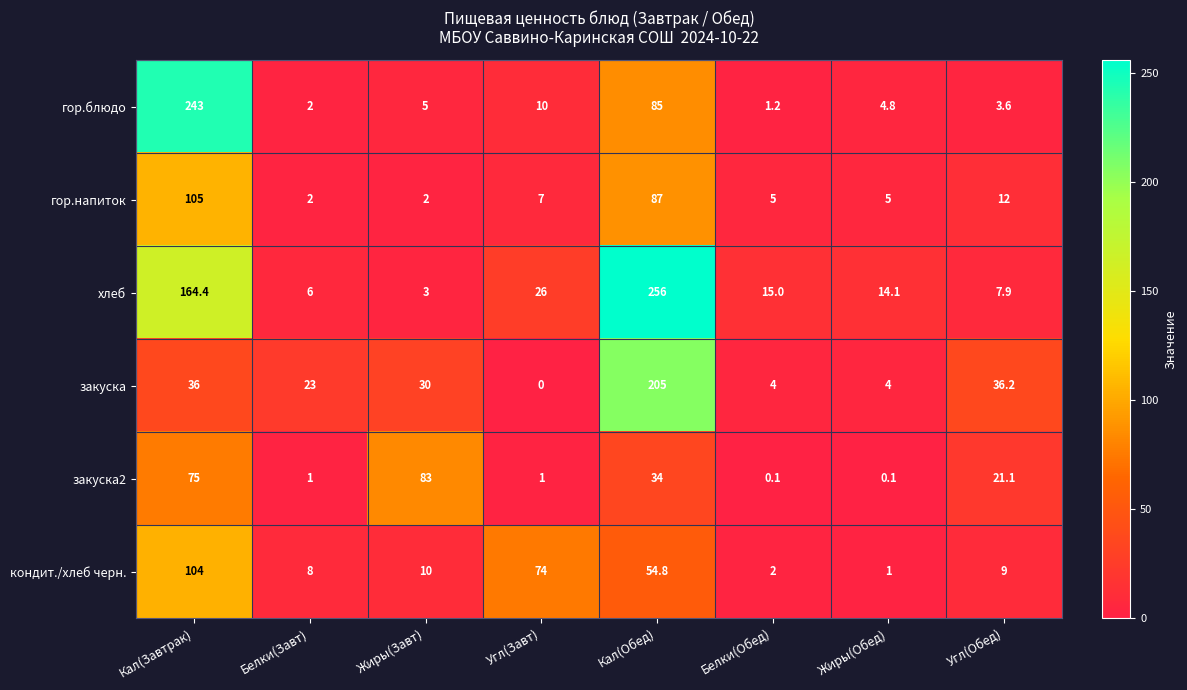

What is the difference between the highest and lowest values at Жиры(Обед)?

14.0